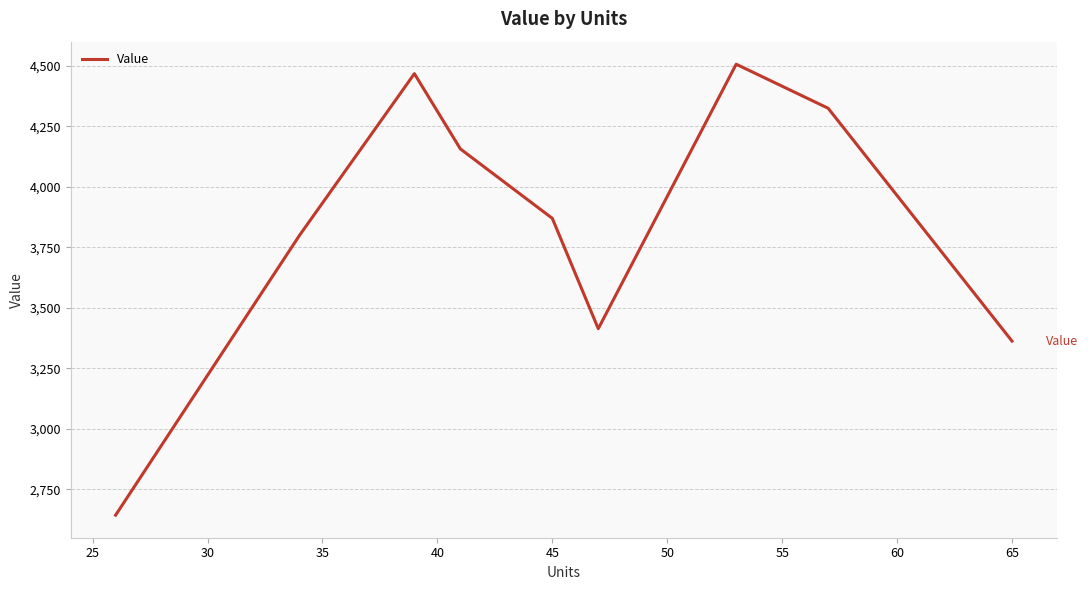

What is the maximum value shown in the chart?

4506.6